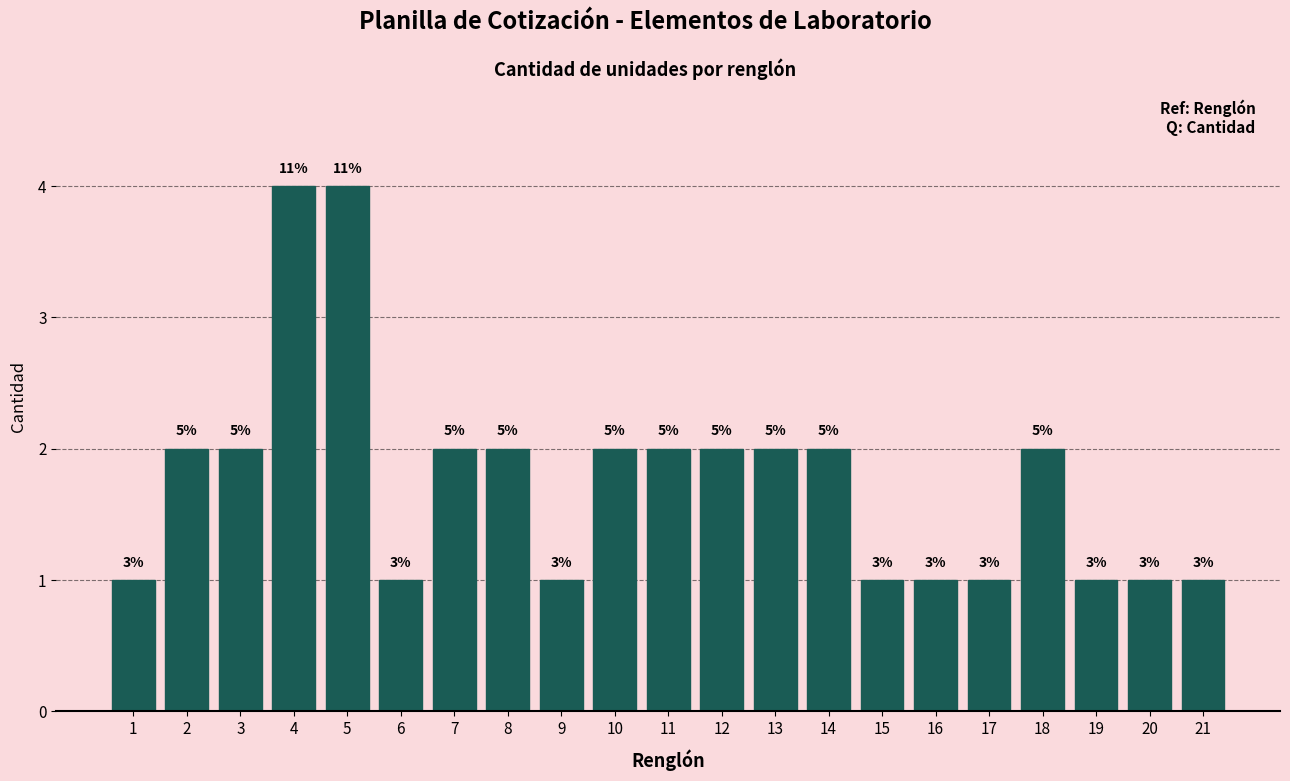

Rank the categories by value from highest to lowest.

4, 5, 2, 3, 7, 8, 10, 11, 12, 13, 14, 18, 1, 6, 9, 15, 16, 17, 19, 20, 21